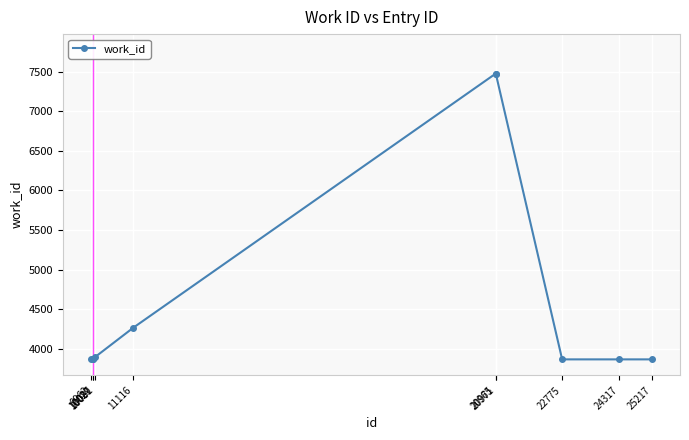

What is the average value?

4632